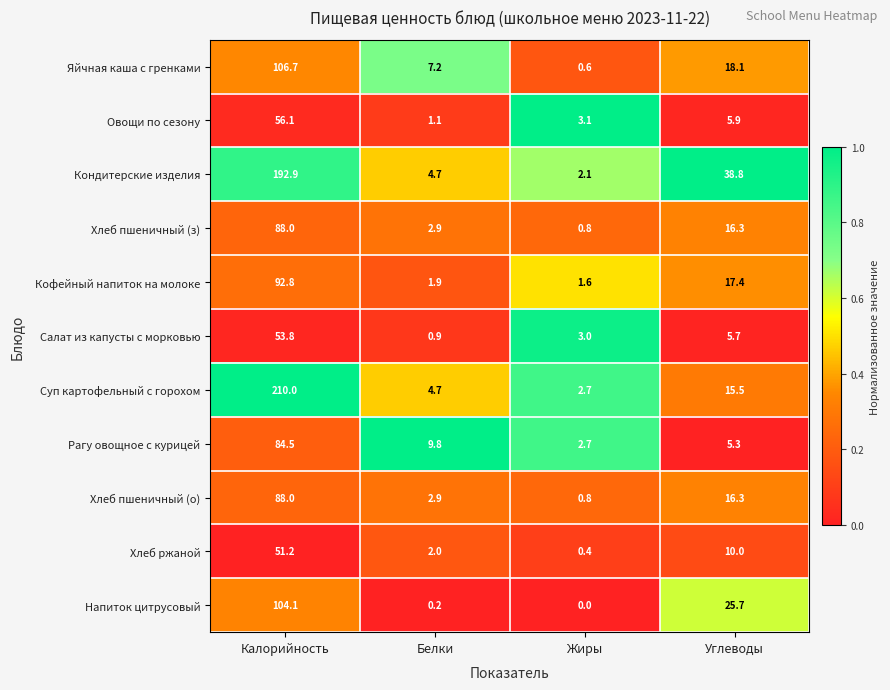

What is the approximate value of Хлеб пшеничный (о) at Углеводы?

16.3